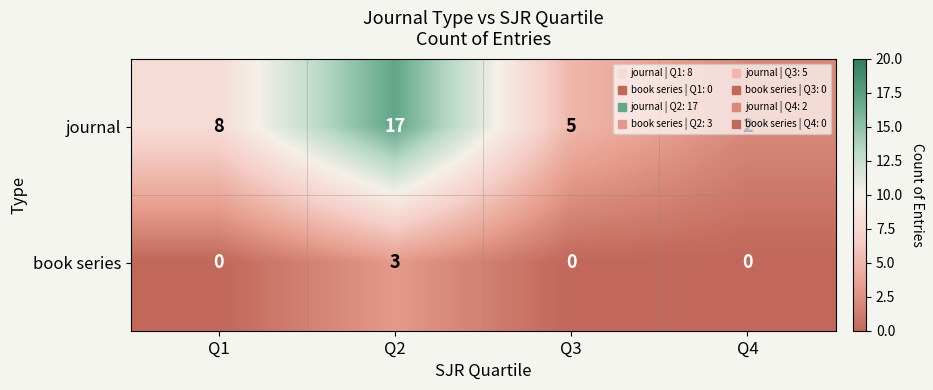

At which category is the sum across all series the highest?

Q2